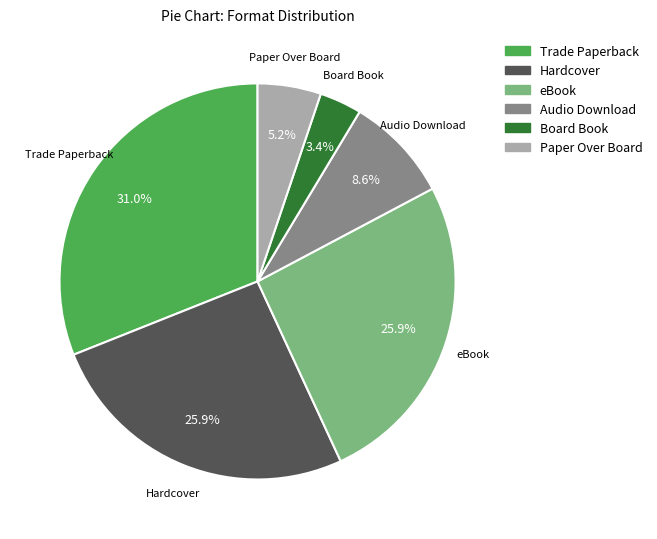

Approximately how many times larger is the value at eBook compared to Trade Paperback?

0.8